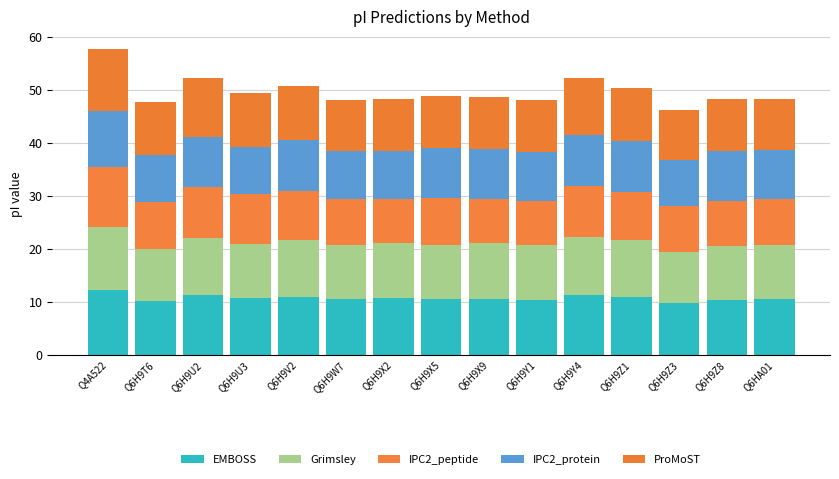

What position from the left is Q6H9Z3?

13